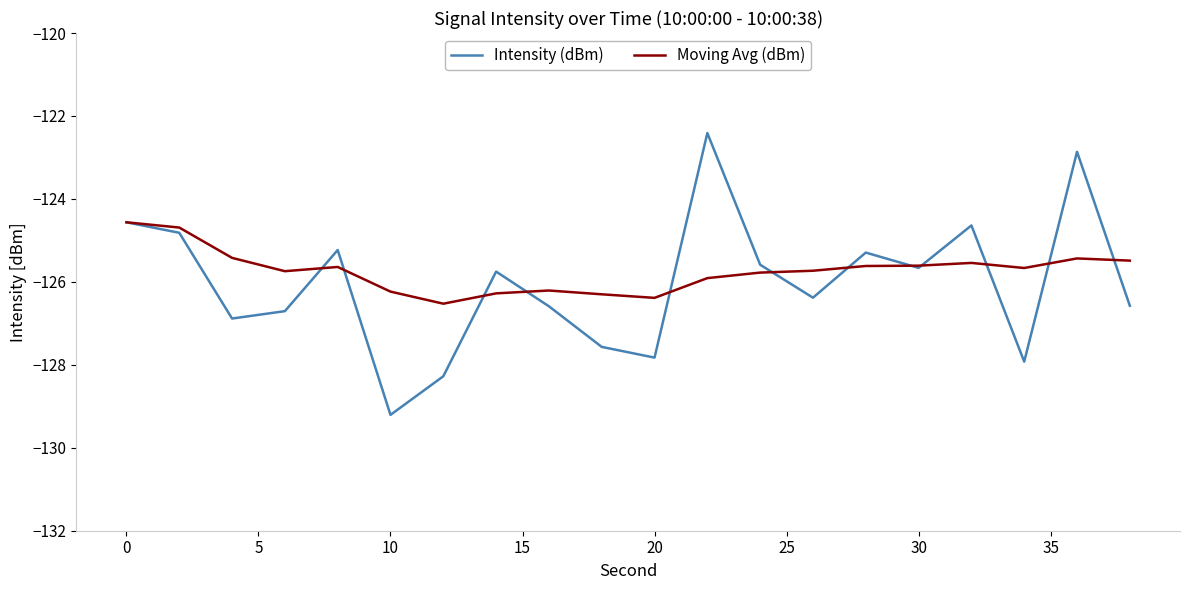

What is the smallest value displayed?

-129.2